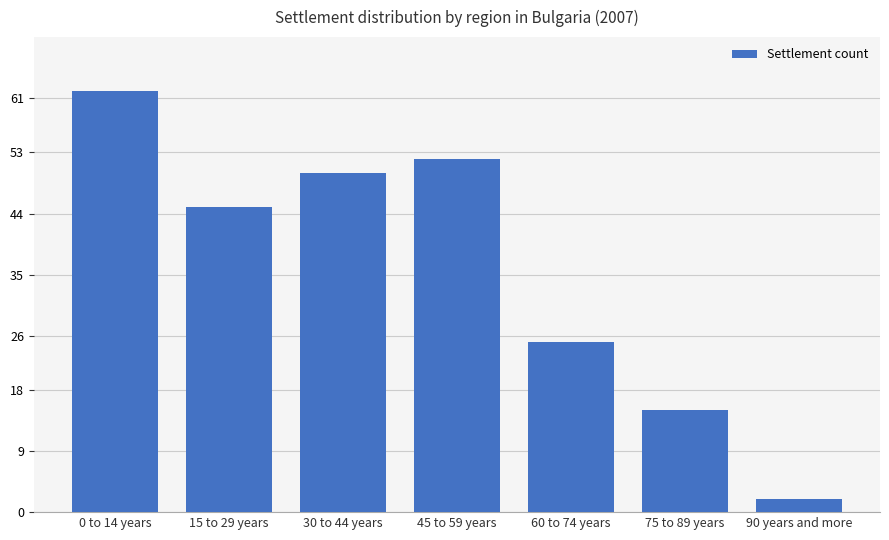

List the labels in order of value, smallest first.

90 years and more, 75 to 89 years, 60 to 74 years, 15 to 29 years, 30 to 44 years, 45 to 59 years, 0 to 14 years